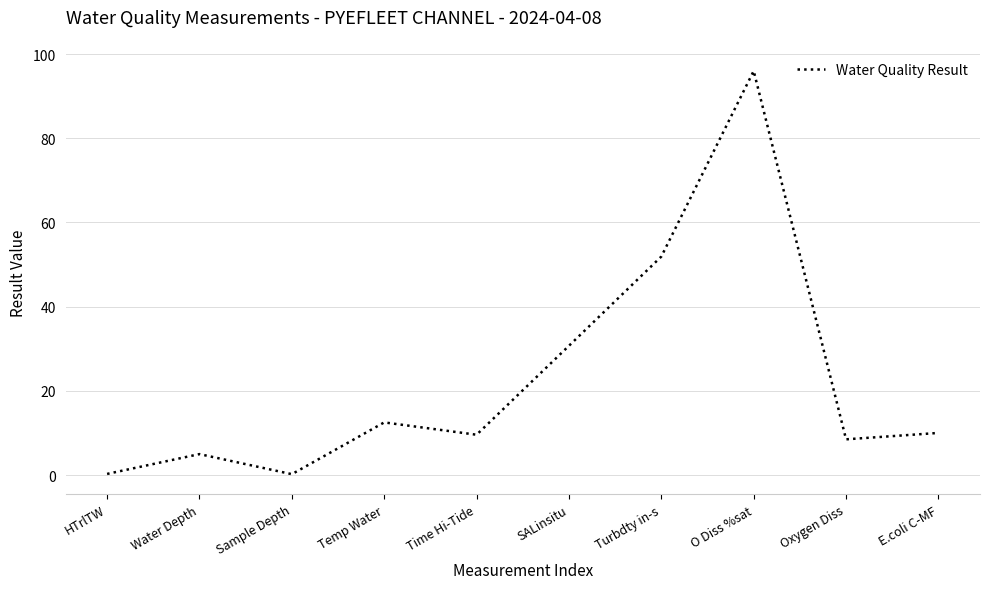

How many categories are shown in the chart?

10